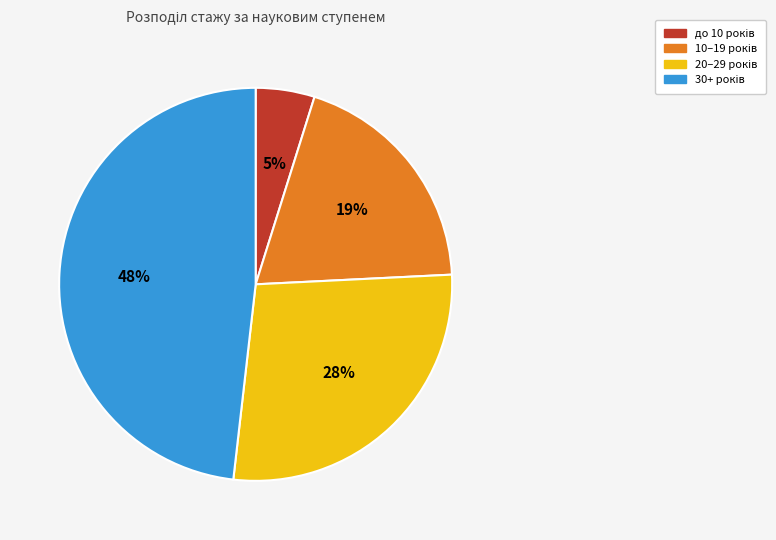

Is there a majority slice in this chart?

No